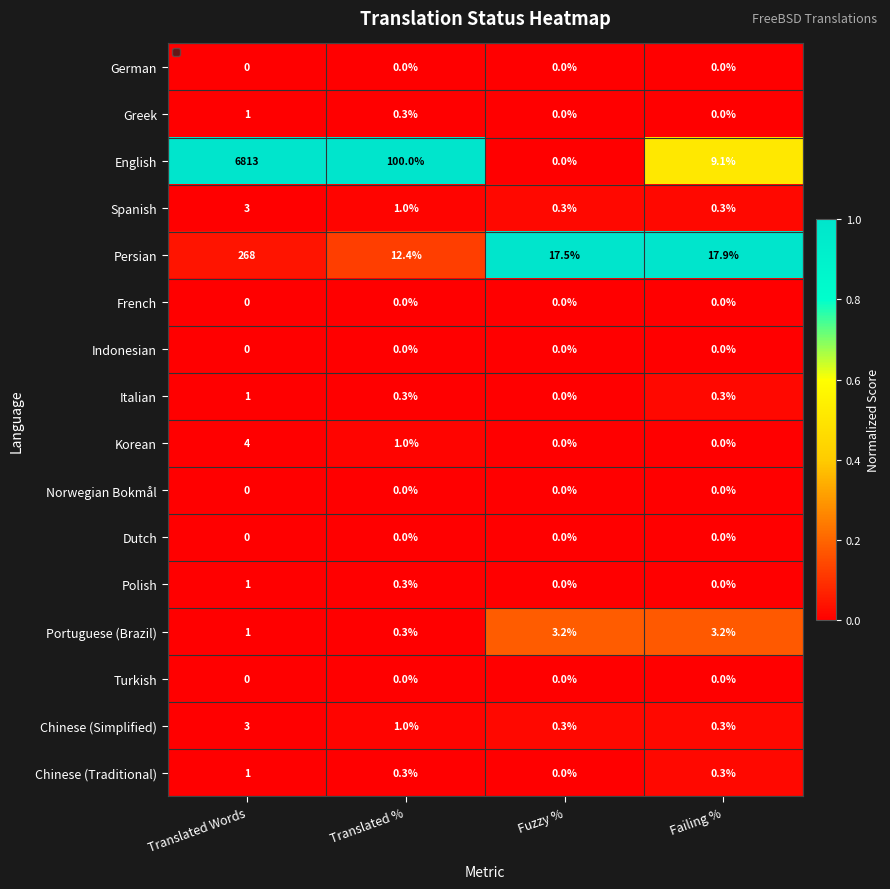

The Portuguese (Brazil) series shows 3.2 at Fuzzy %. True or false?

True